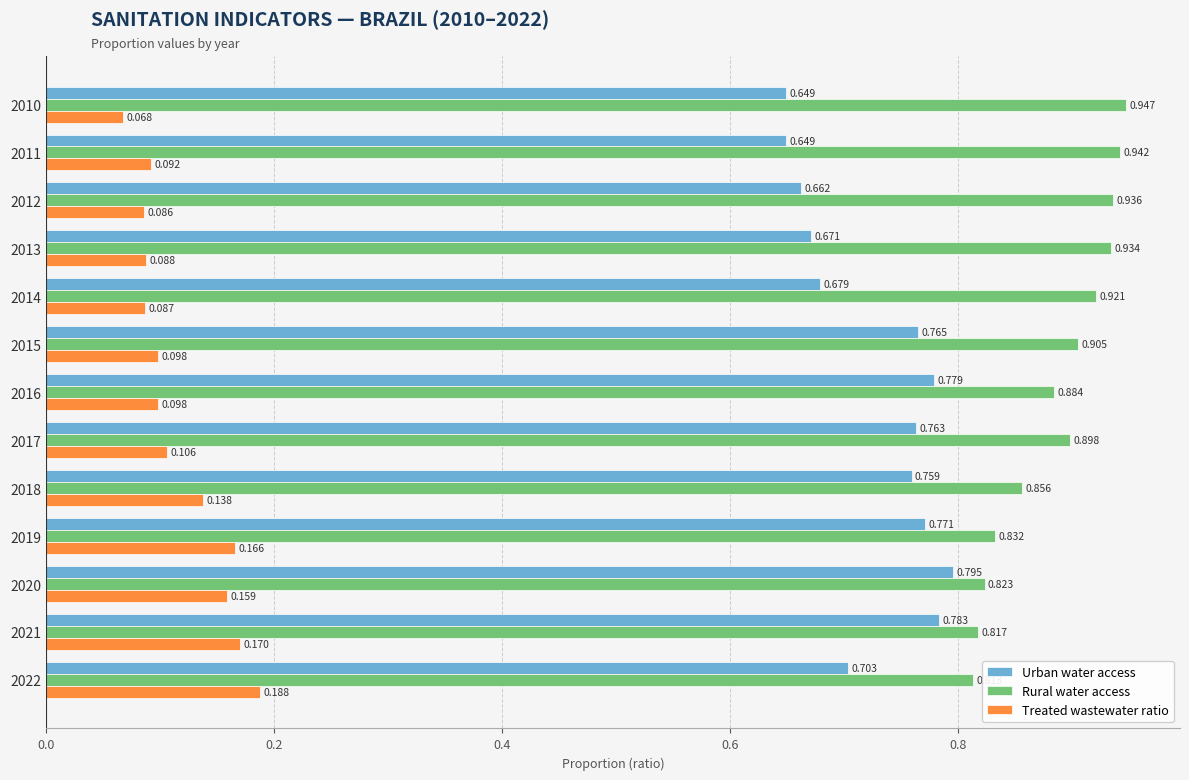

Rank the series at 2012 from lowest to highest value.

Treated wastewater ratio, Urban water access, Rural water access